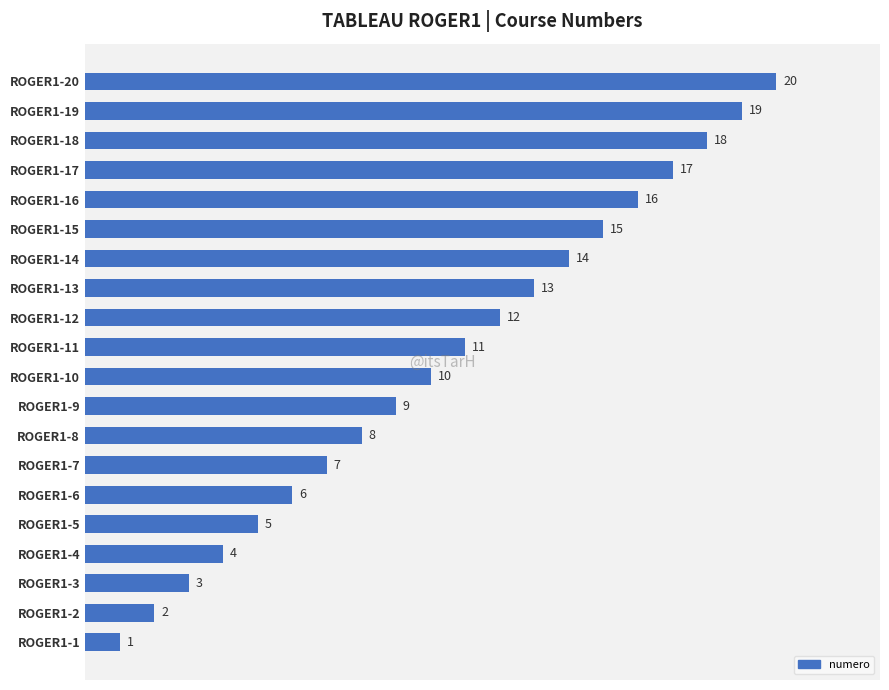

Does the chart contain any negative values?

No